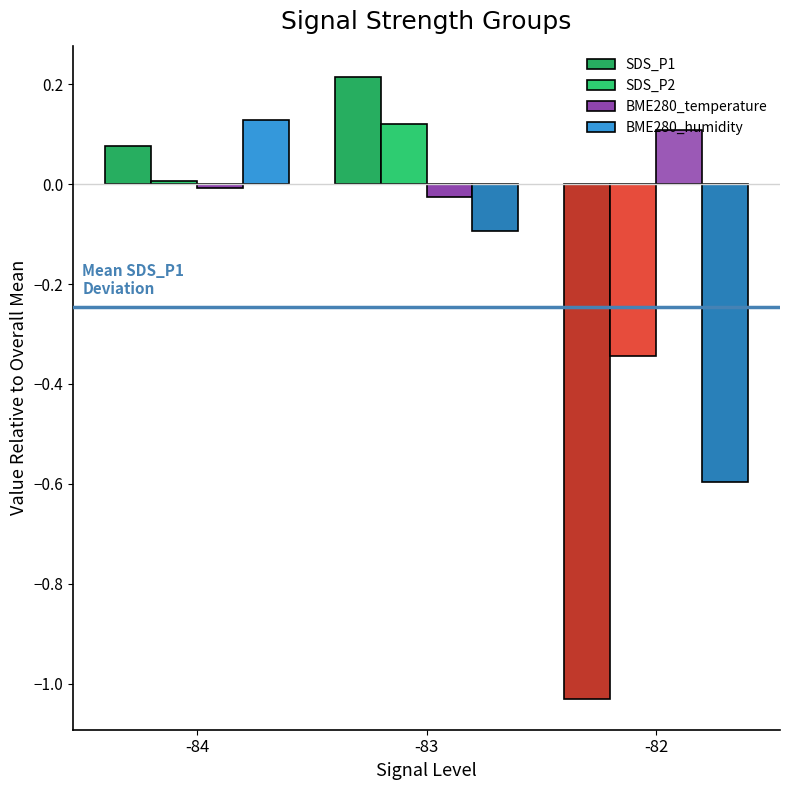

What is the value of the BME280_humidity bar at the 1st from the left?

0.1